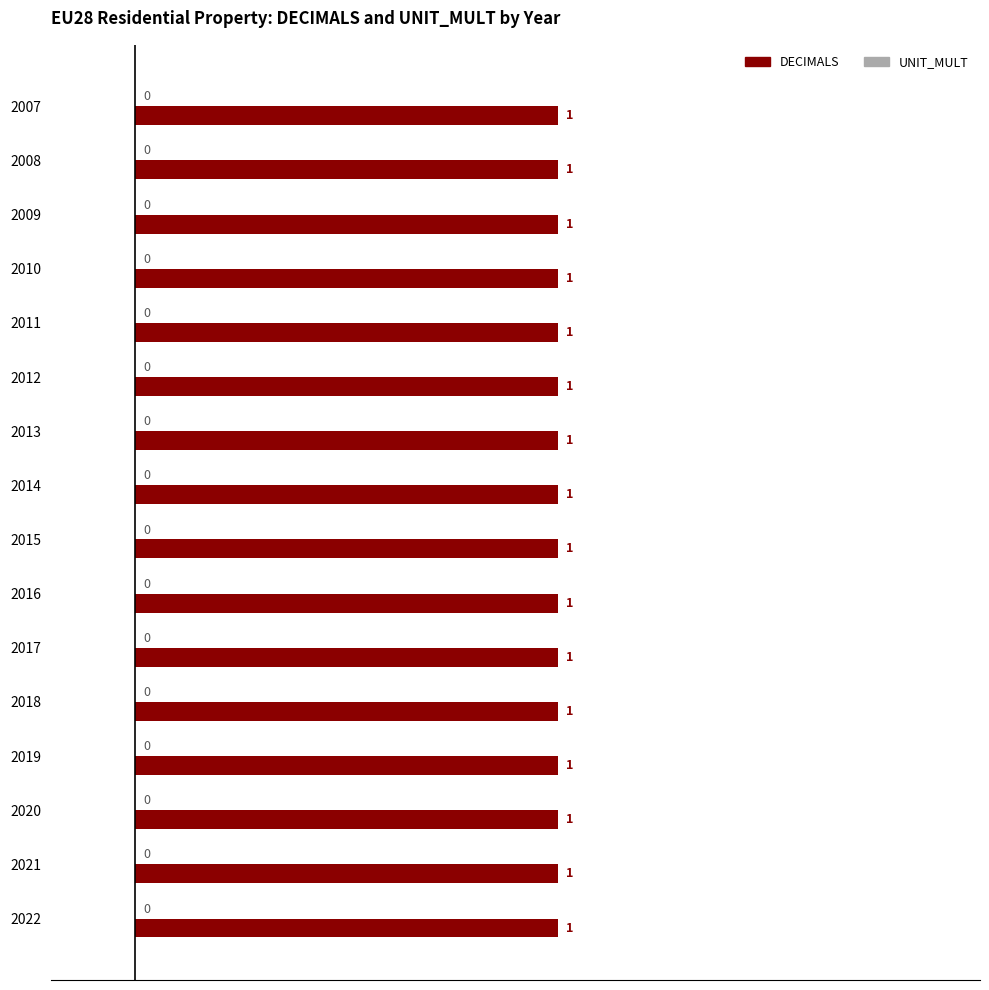

Which series changed the most between 2020 and 2021?

DECIMALS